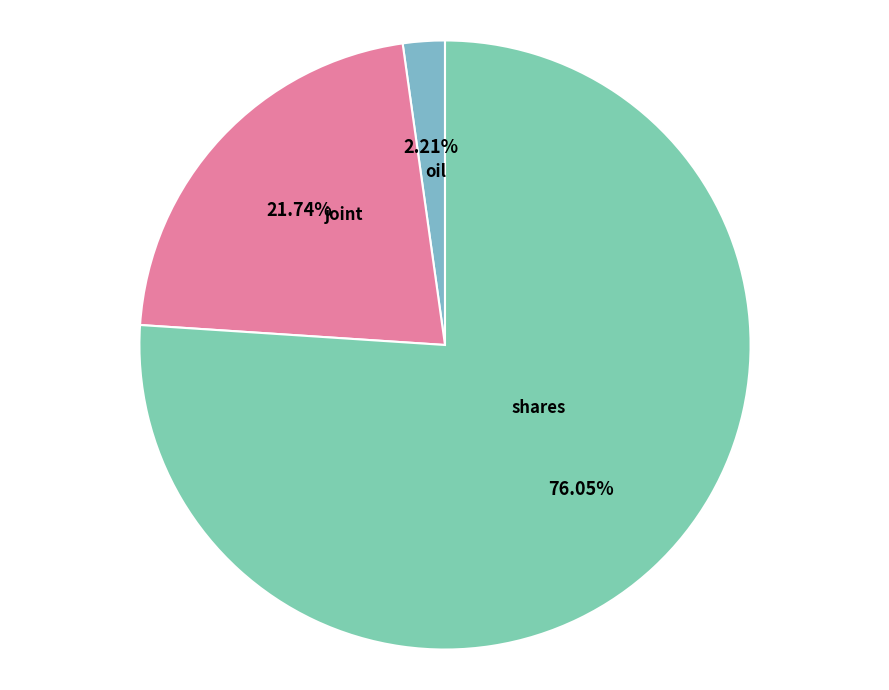

To the nearest percent, what is the difference between the largest and smallest slice percentages?

74%